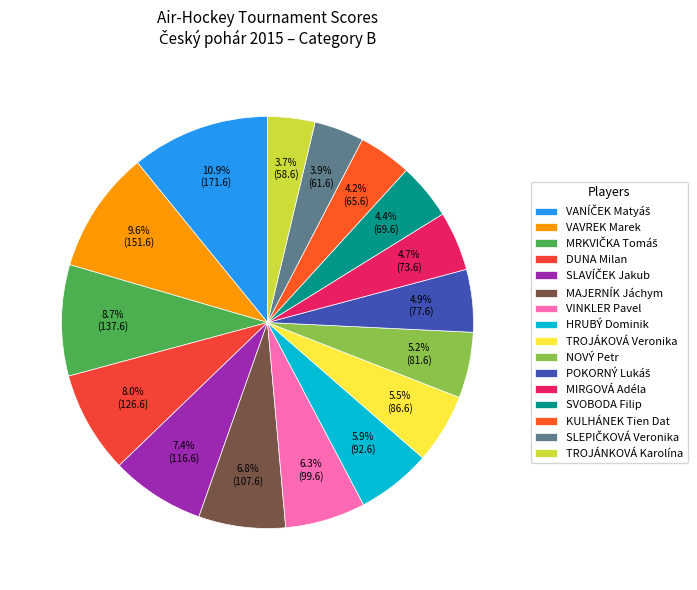

What is the largest slice in the pie chart?

VANÍČEK Matyáš